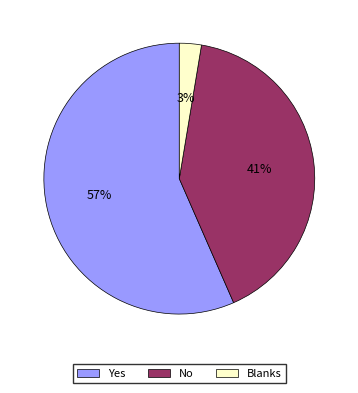

How many slices are in this pie chart?

3